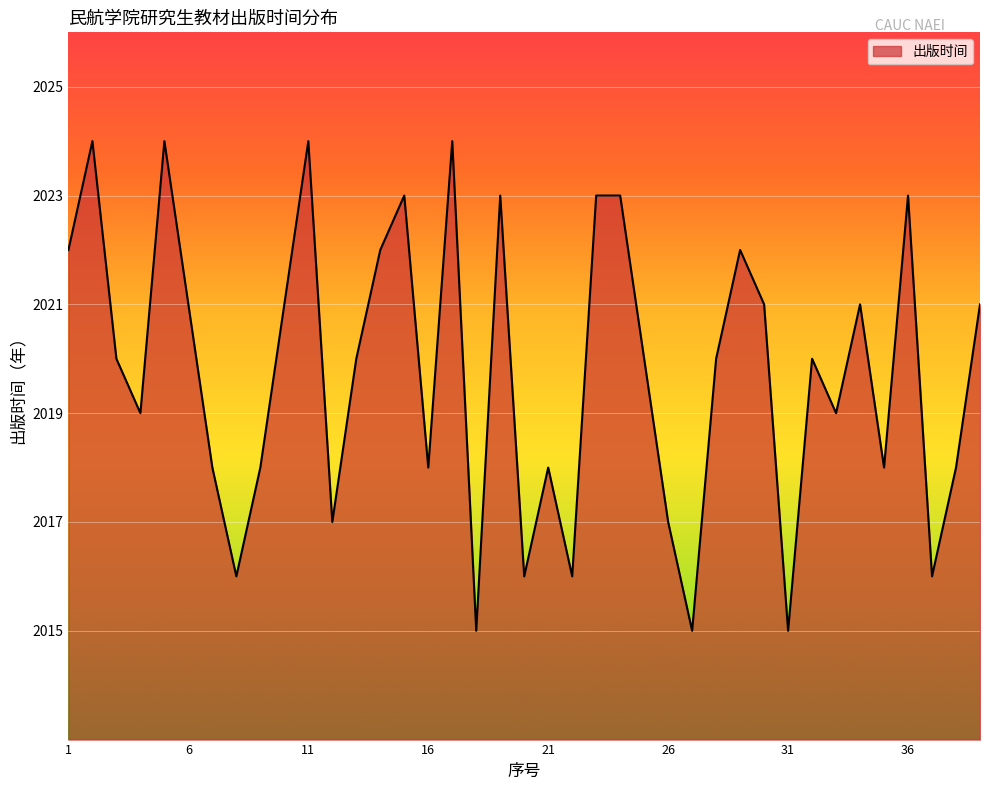

What is the difference between the maximum and minimum values?

9